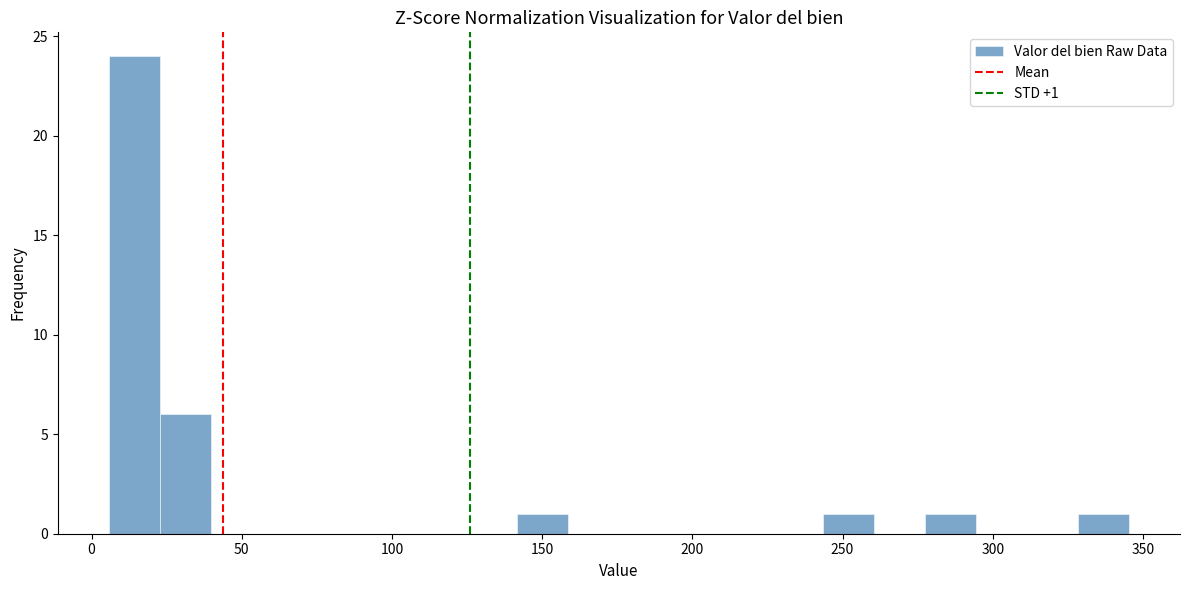

Read against the x-axis, roughly where is the centre of the tallest bar?

15